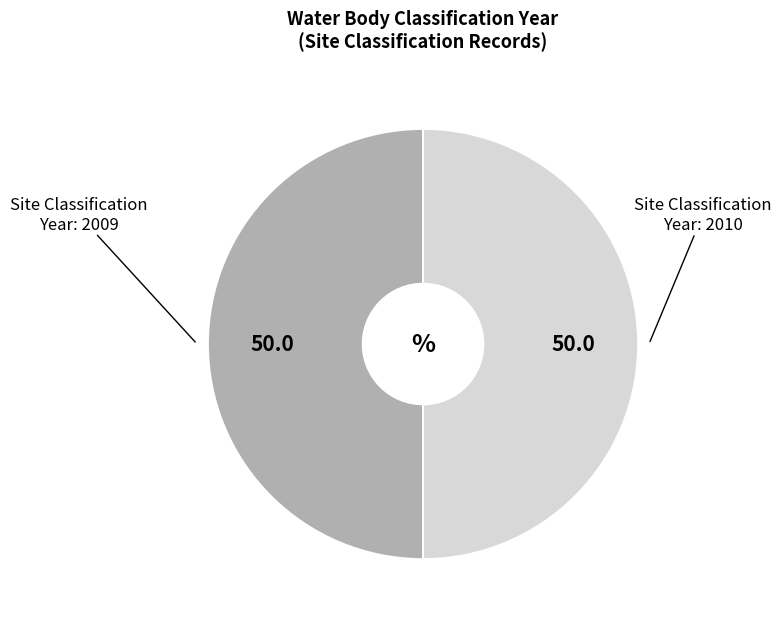

How many slices are in this pie chart?

2